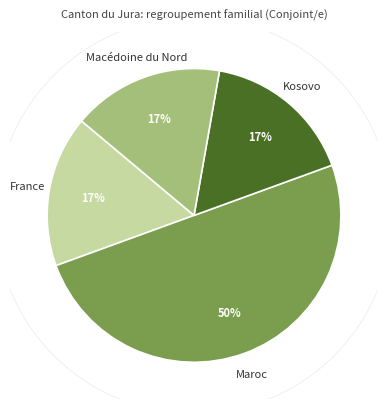

True or false: Espagne accounts for 1% of the total.

False